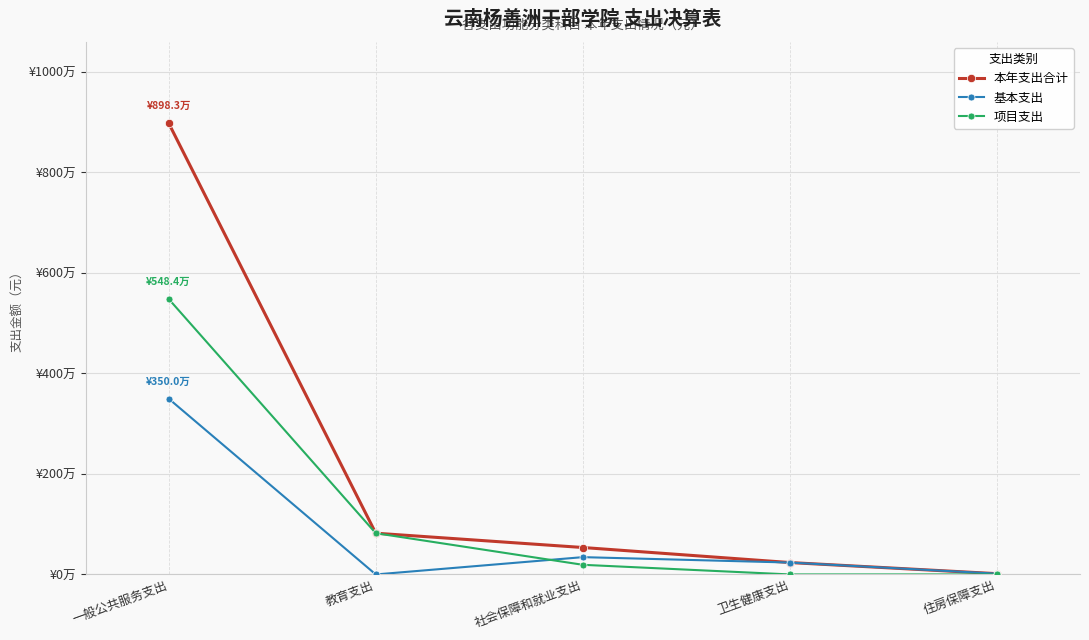

What are all the series names shown in the legend?

本年支出合计, 基本支出, 项目支出